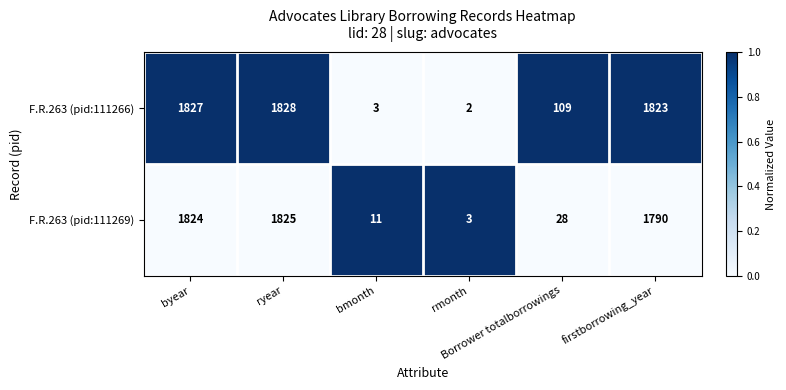

Which series has the widest spread of values?

F.R.263 (pid:111266)